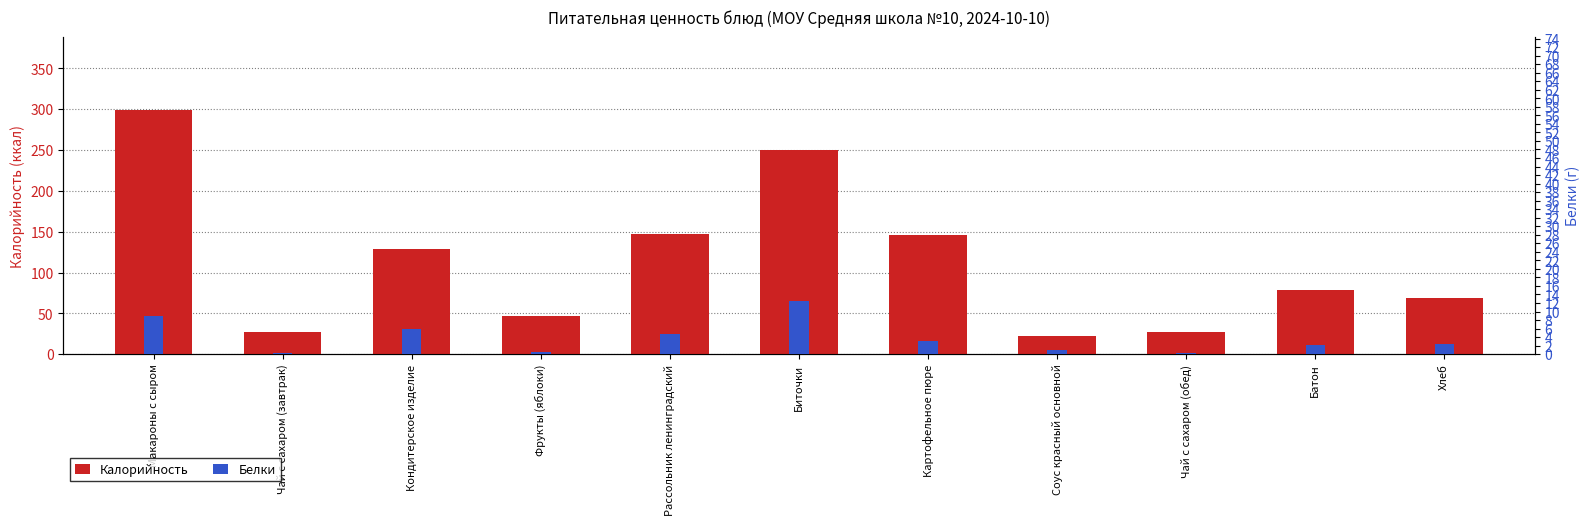

Which category has the lowest value across all series?

Чай с сахаром (завтрак)